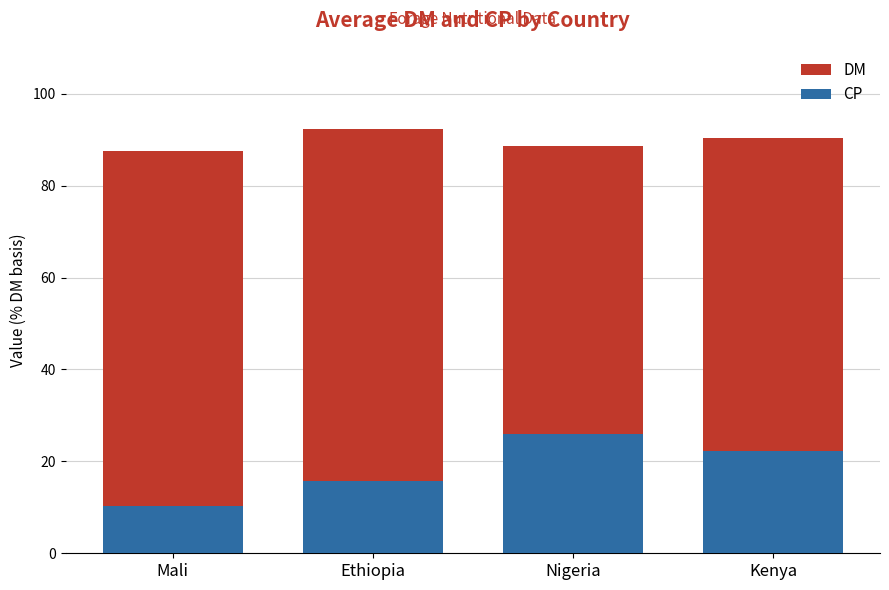

What is the smallest value displayed?

10.2